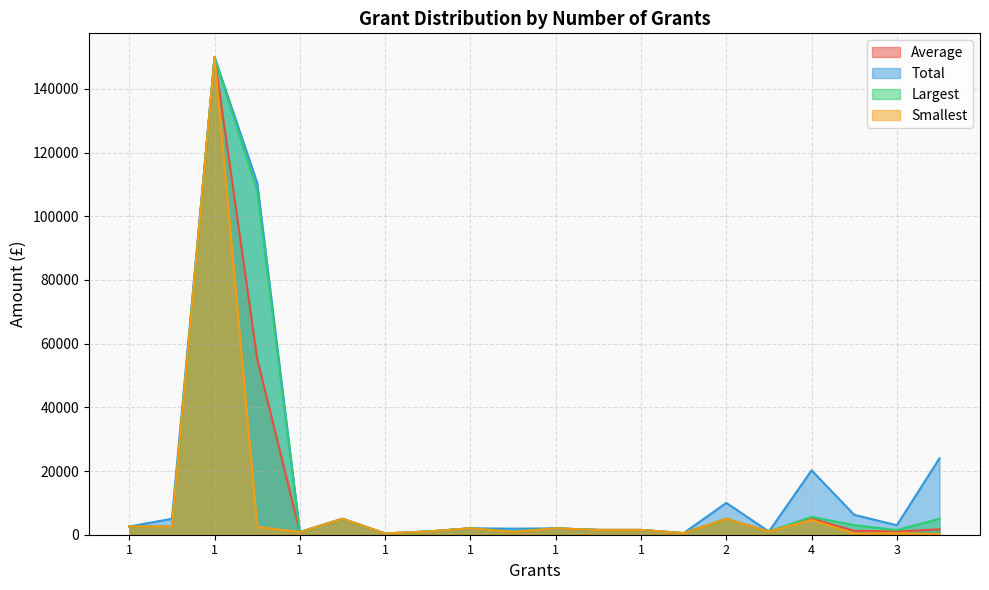

How many values in the Average series are below 1713?

10